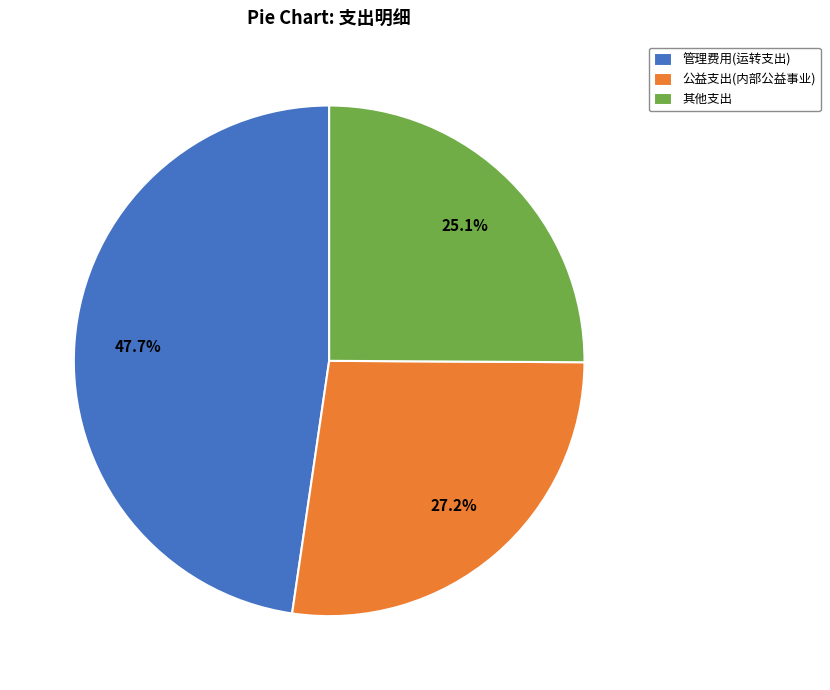

What portion of the pie excludes 公益支出(内部公益事业)?

72.8%